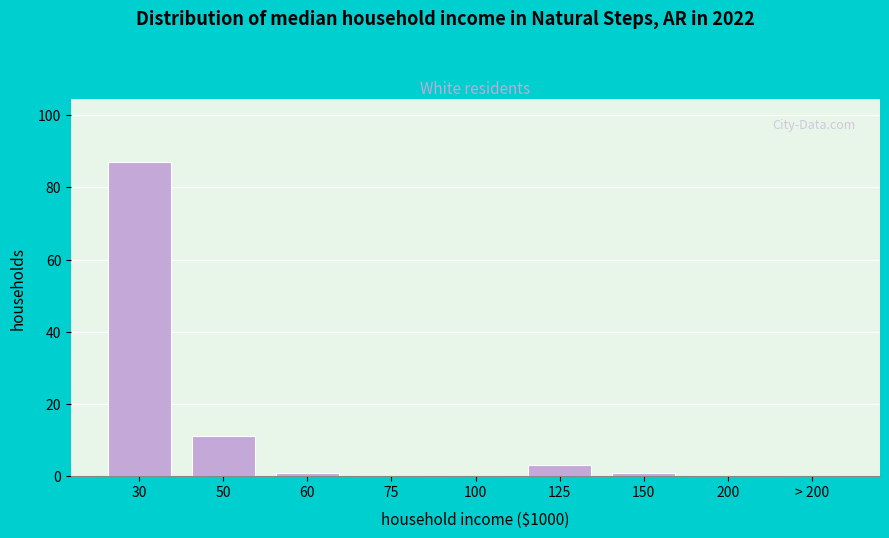

Reading left to right, what are all the values shown in this chart?

30=87	50=11	60=1	75=0	100=0	125=3	150=1	200=0	> 200=0